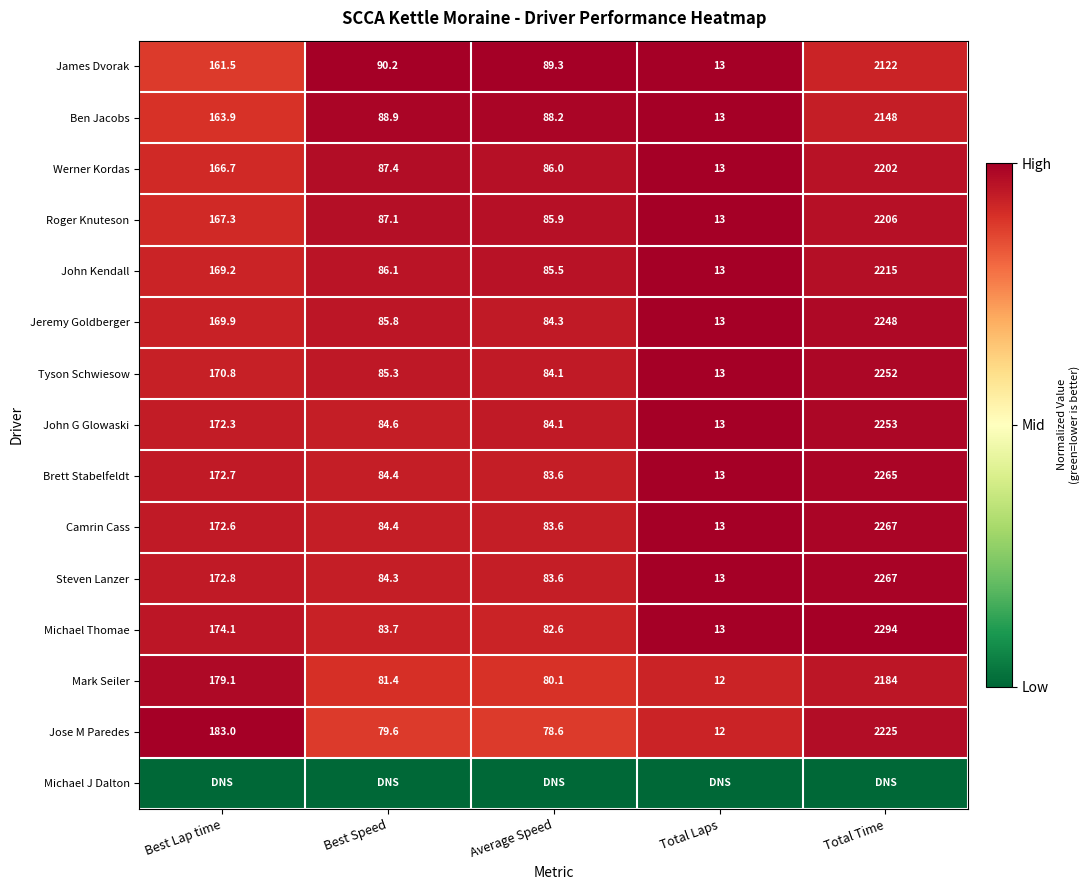

Is it true that Brett Stabelfeldt equals 83.6 at Average Speed?

True